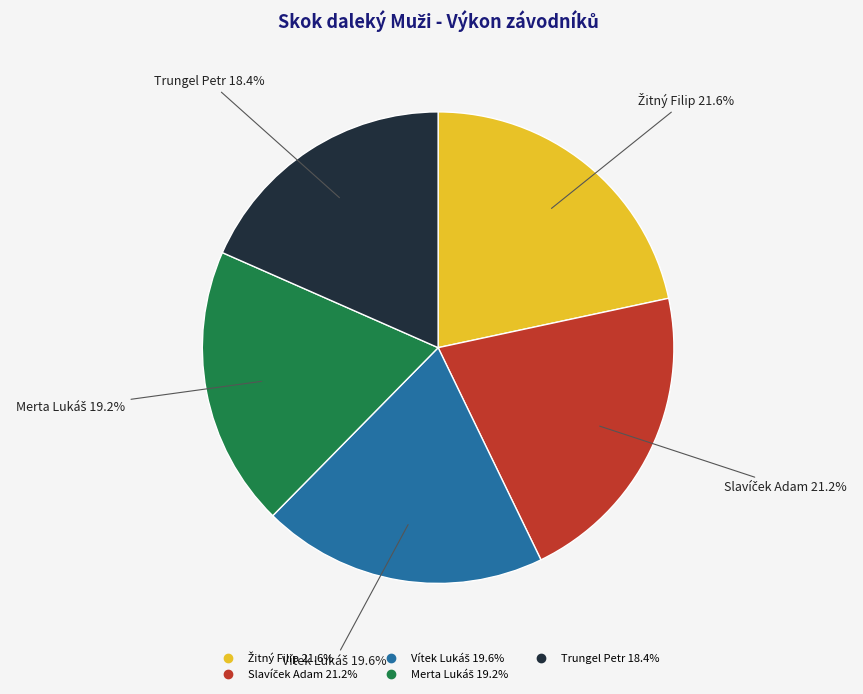

What is the smallest slice in the pie chart?

Trungel Petr